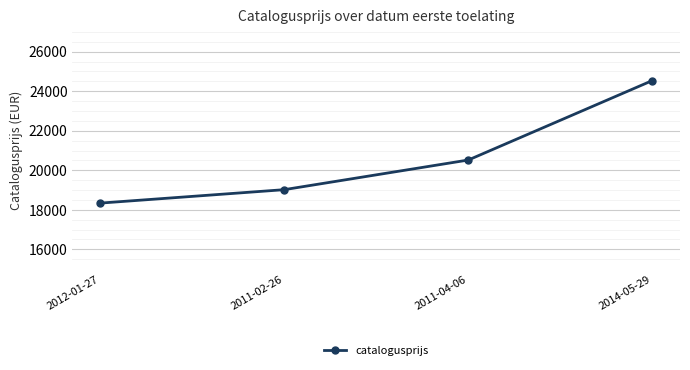

The value at 2011-04-06 is 20520. True or false?

True